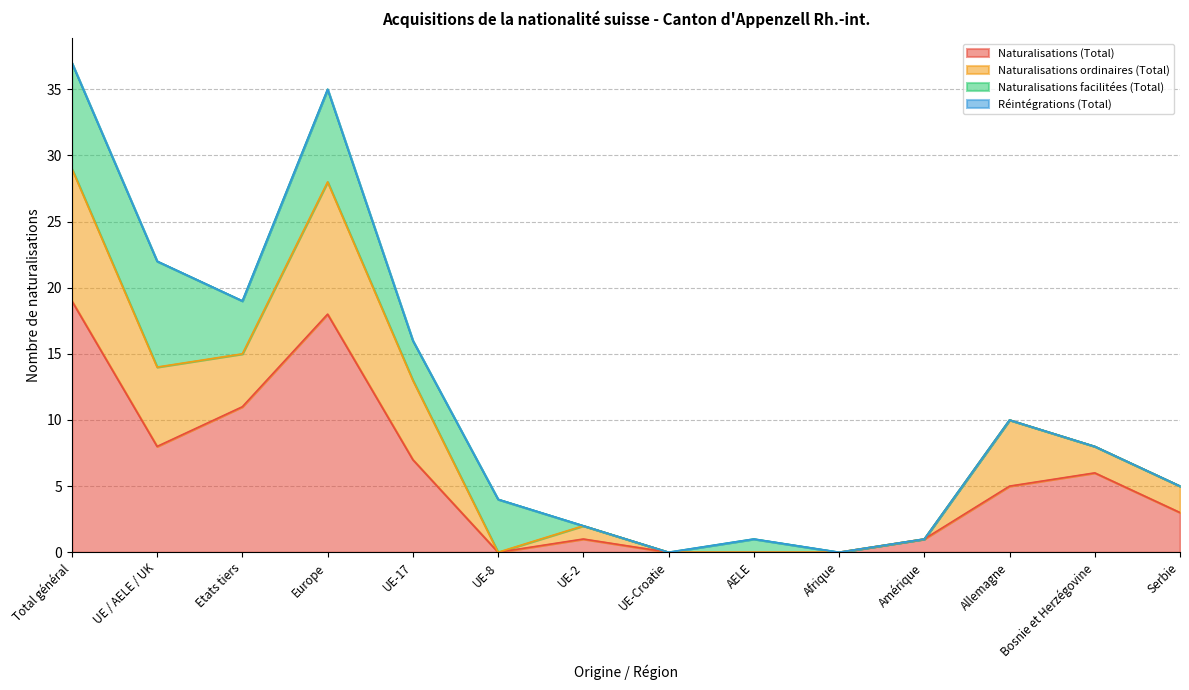

How many data points does each series have?

14